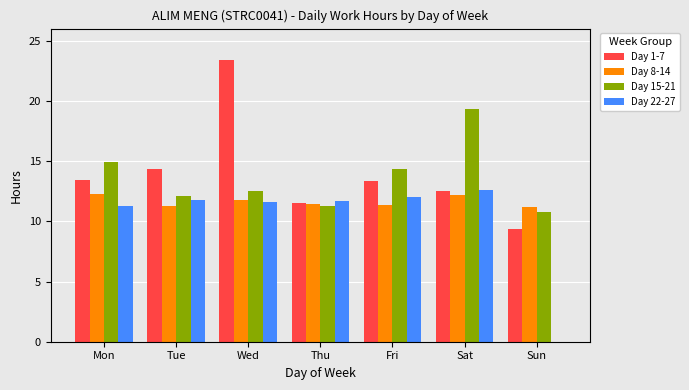

Which series changed the most between Thu and Sat?

Day 15-21